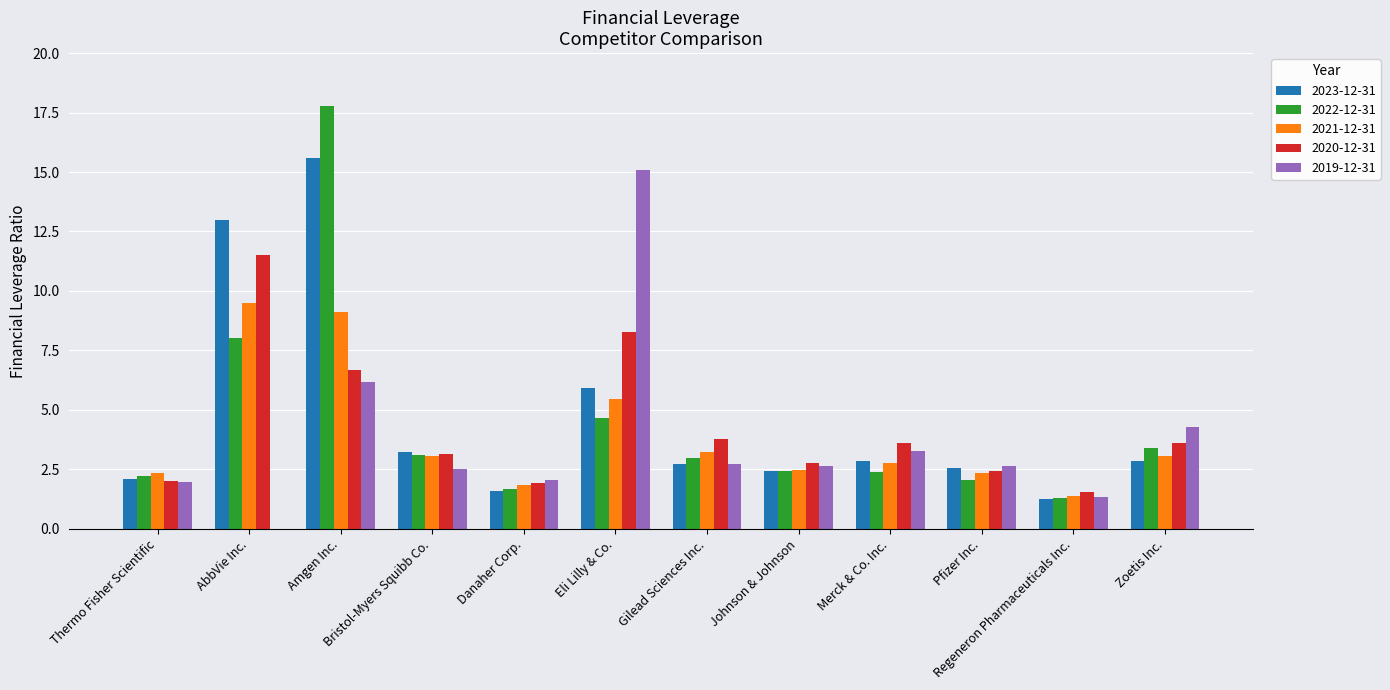

Which series has the widest spread of values?

2022-12-31